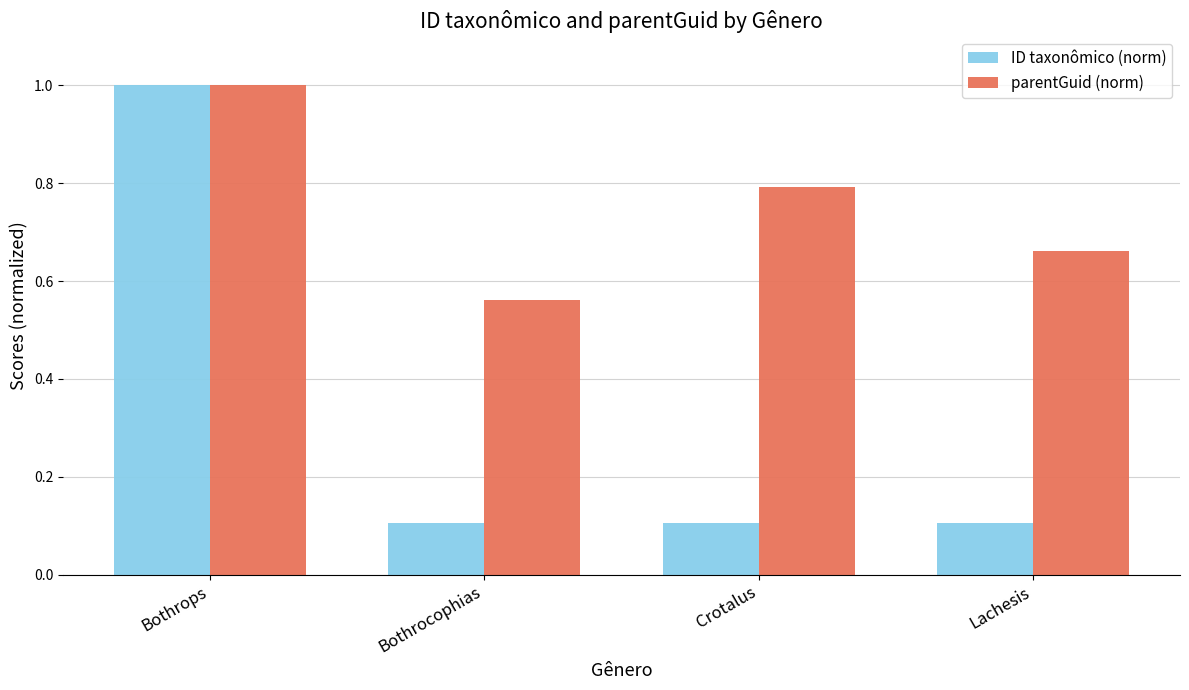

At which label does ID taxonômico (norm) reach its peak?

Bothrops